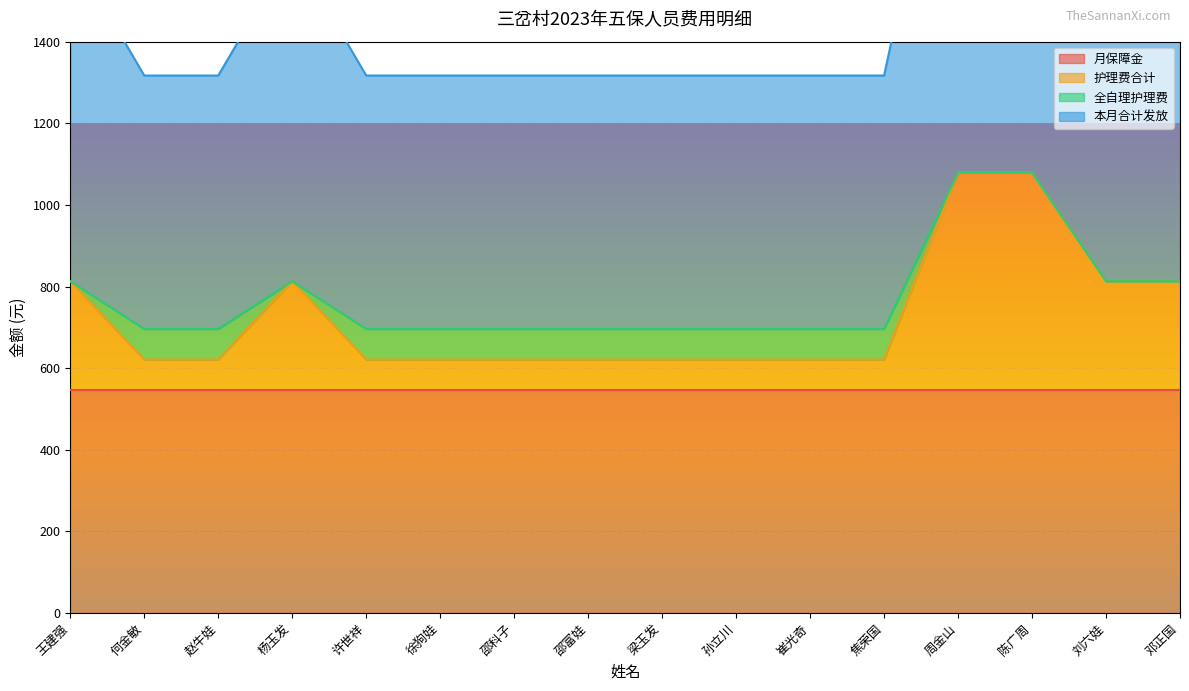

What is the label of the 4th point from the right?

周金山